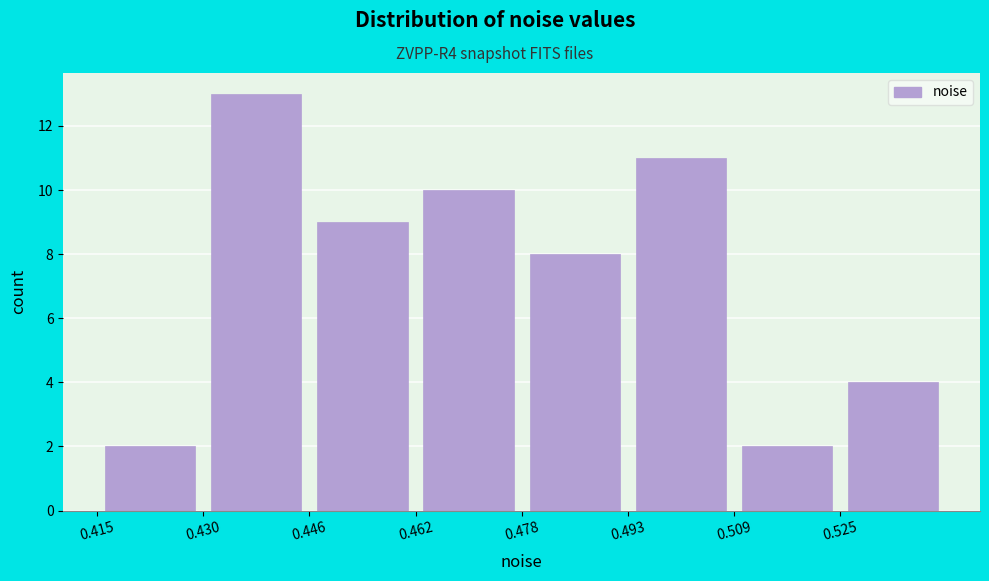

How tall is the bar that spans 0.414 to 0.430 on the x-axis? Neither the bar edges nor the heights are printed on the chart, so give them approximately, as read against the axes.

2